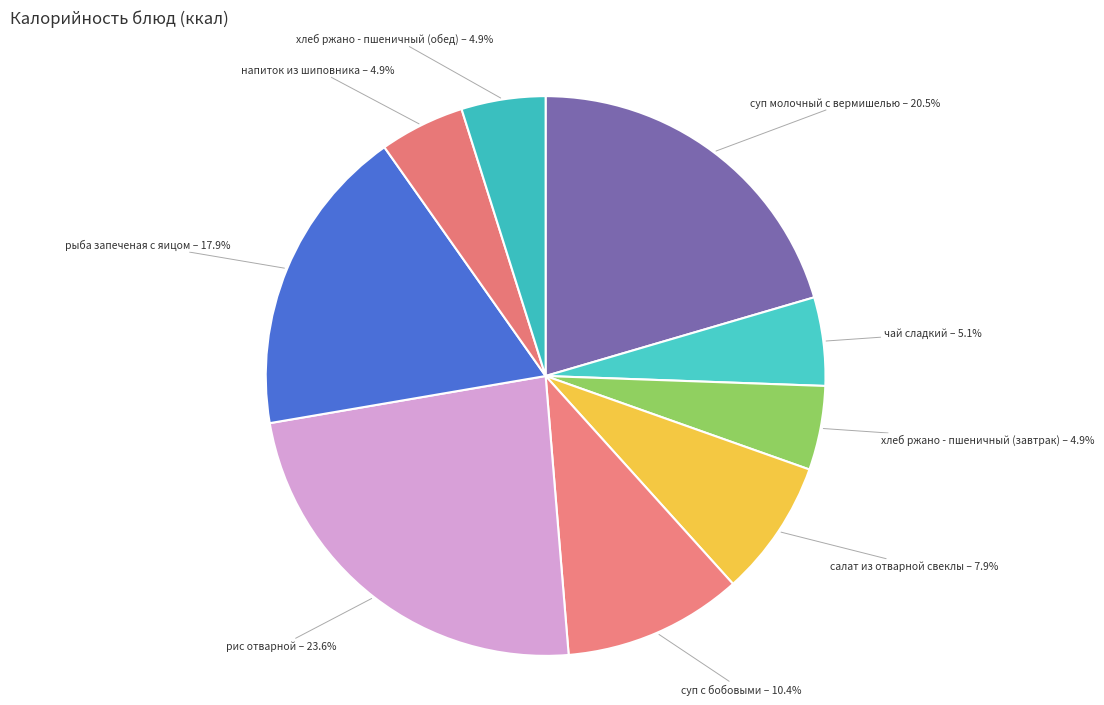

Combined, what portion of the pie is напиток из шиповника and суп с бобовыми?

15.3%